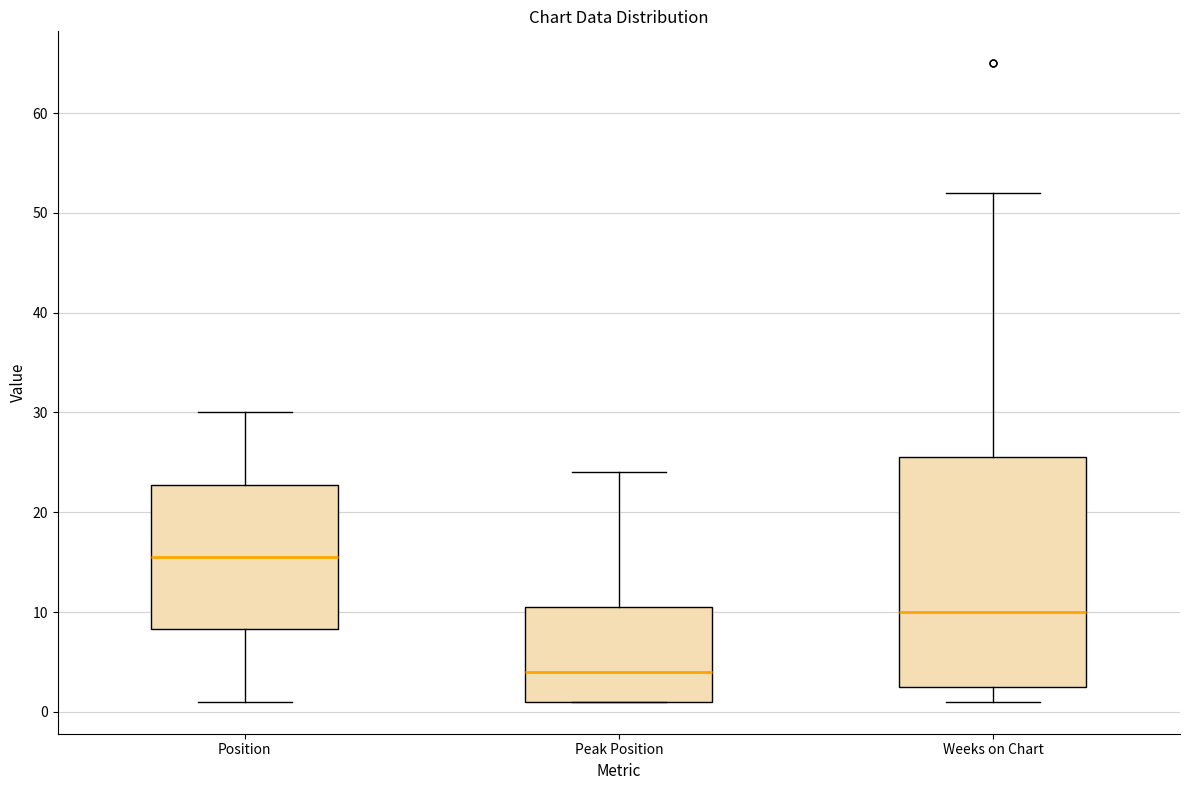

Reading left to right, transcribe this box plot: for each box, give where its median line is, the range the box spans, and where its two whiskers end, as read against the y-axis. The values are not printed on the chart, so give them approximately, as read against the axis.

Position: median 16, box 8 to 23, whiskers 1 to 30
Peak Position: median 4, box 1 to 11, whiskers 1 to 24
Weeks on Chart: median 10, box 3 to 26, whiskers 1 to 52